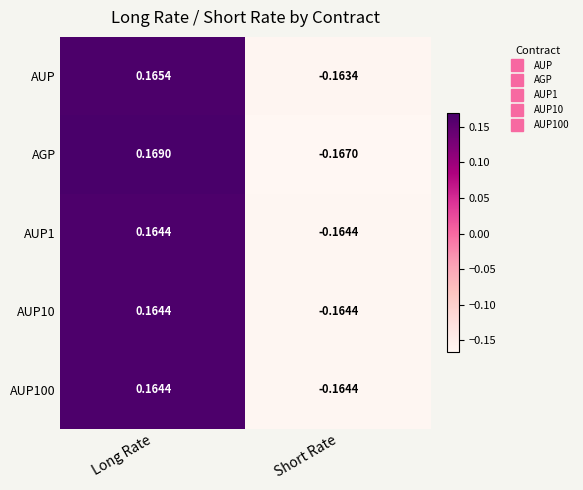

List the labels in order of AUP100 value, largest first.

Long Rate, Short Rate